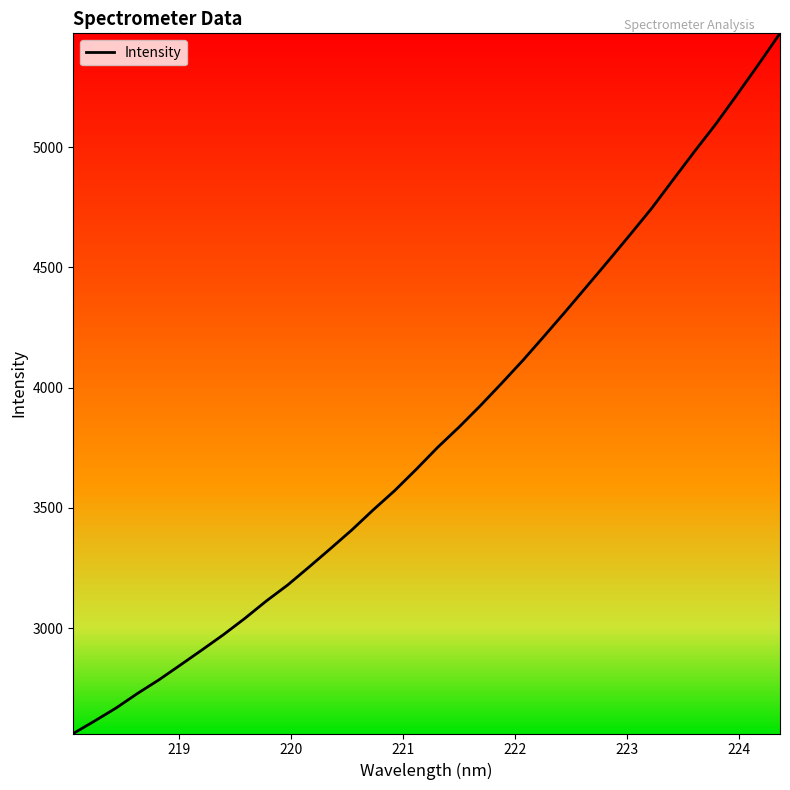

What is the maximum value shown in the chart?

5473.6